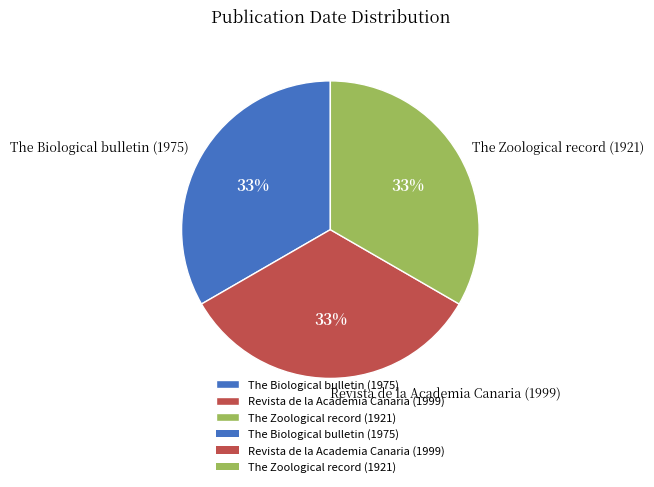

Approximately how many times larger is the value at Revista de la Academia Canaria (1999) compared to The Zoological record (1921)?

1.0